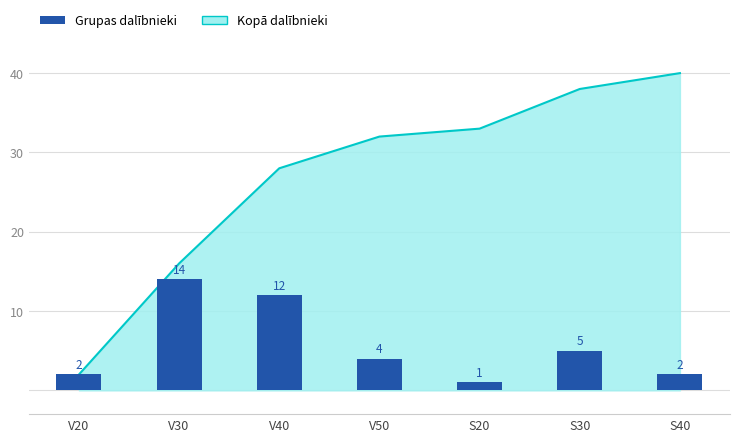

How many data points are less than 4?

3